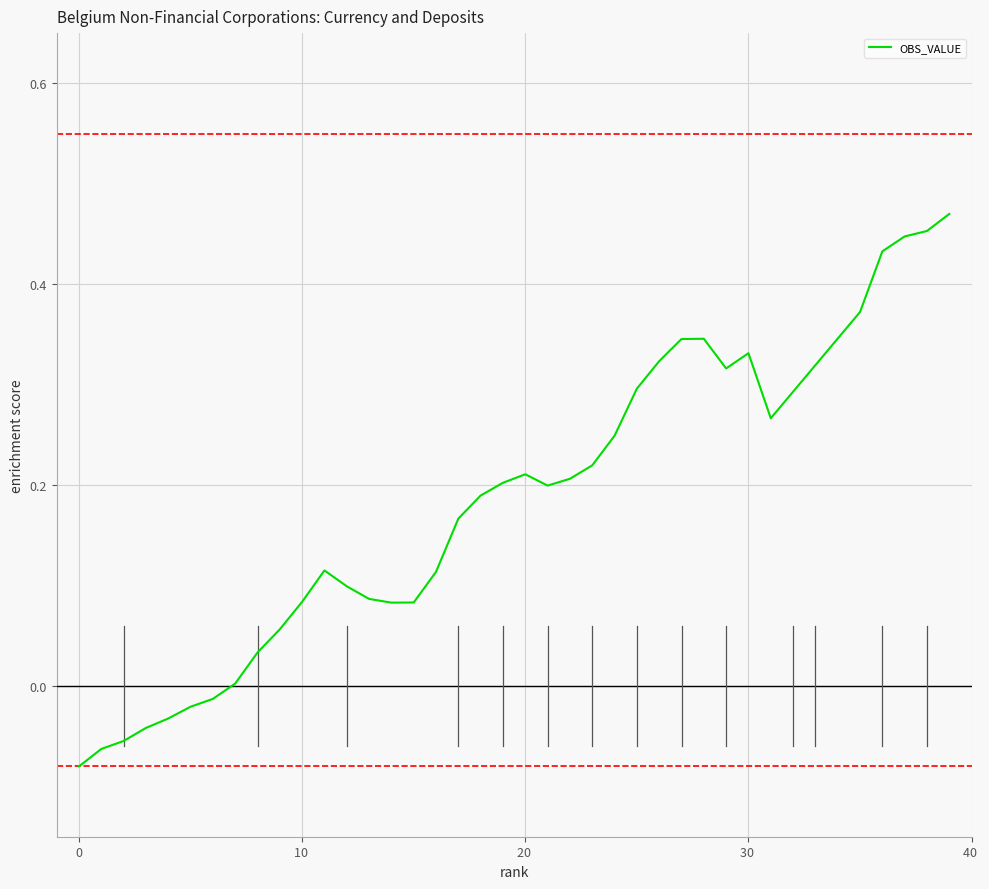

How many lines are shown in the chart?

1